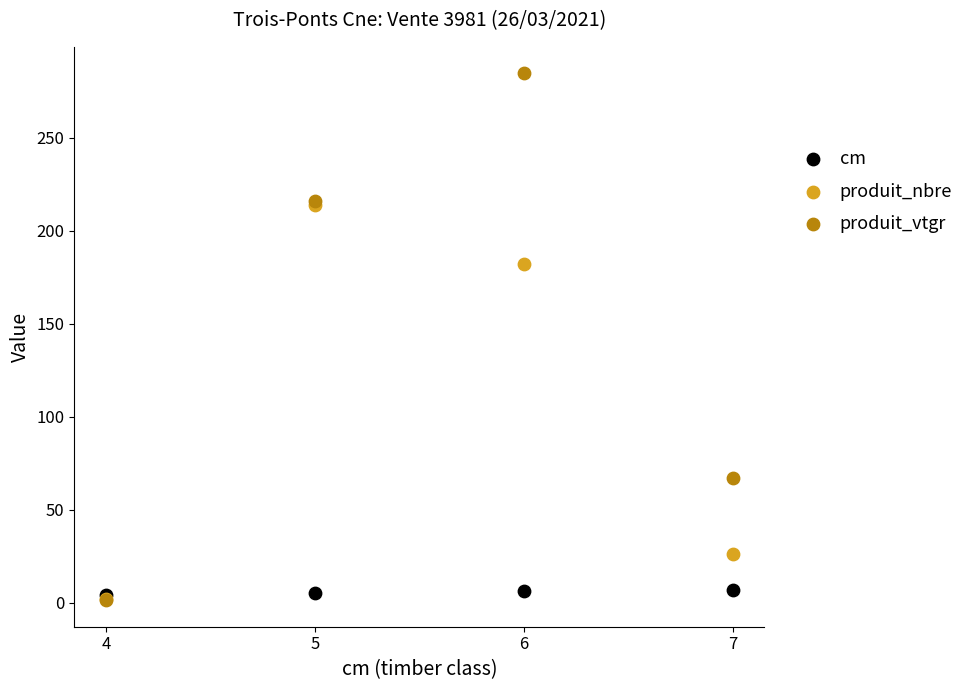

In the produit_nbre series, what Y value is closest to 108?

182.0